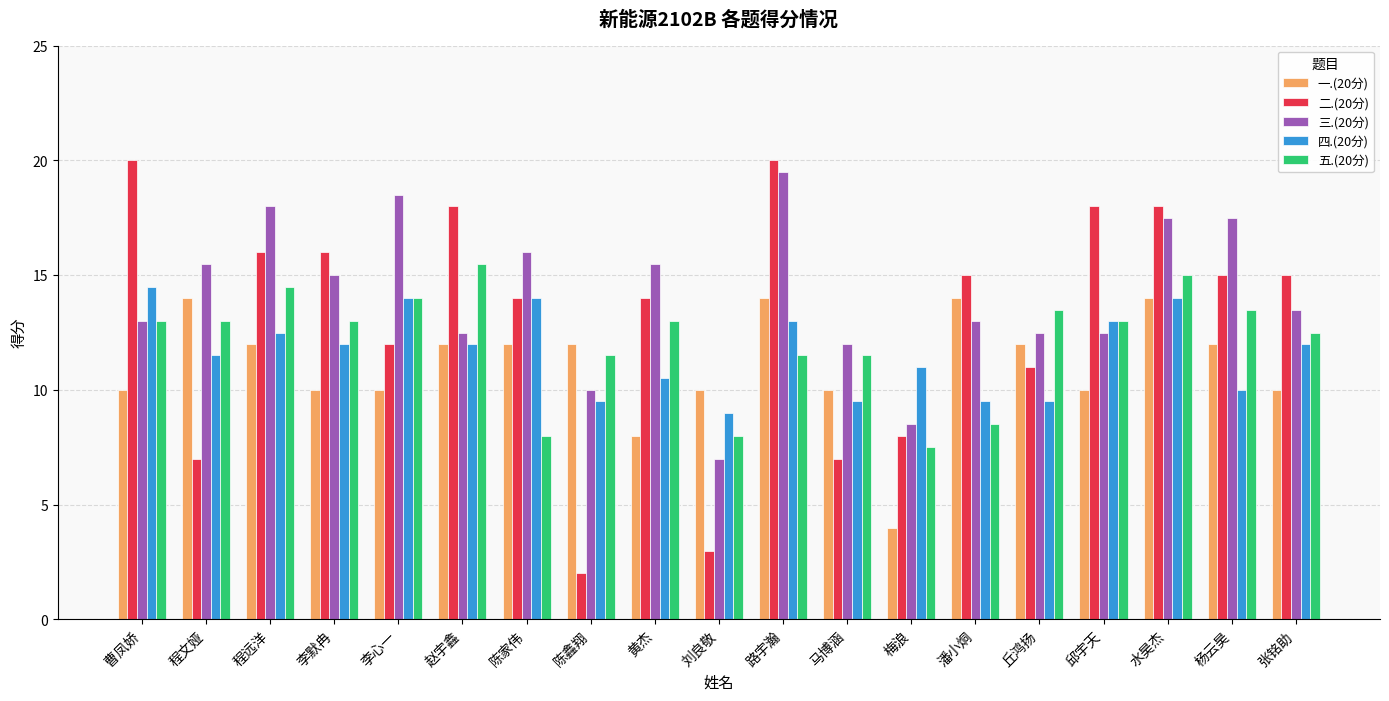

What is the difference between the maximum and minimum values in the 五.(20分) series?

8.0